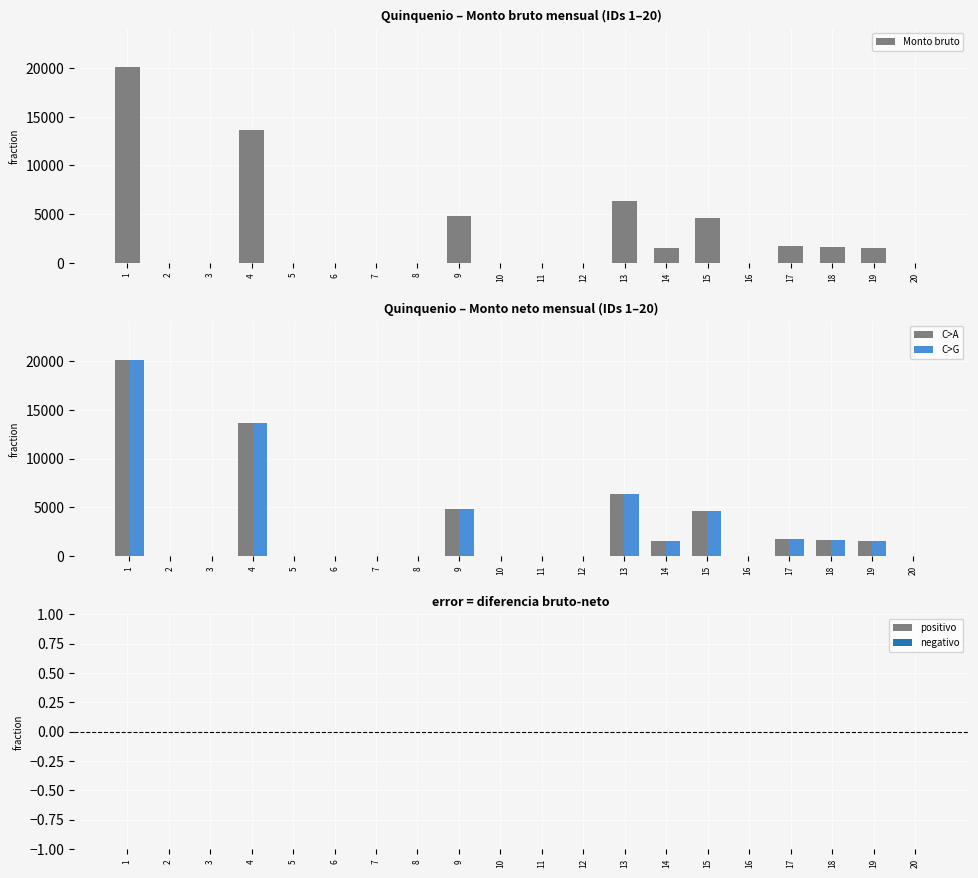

Which has a higher value, 2 or 13?

13